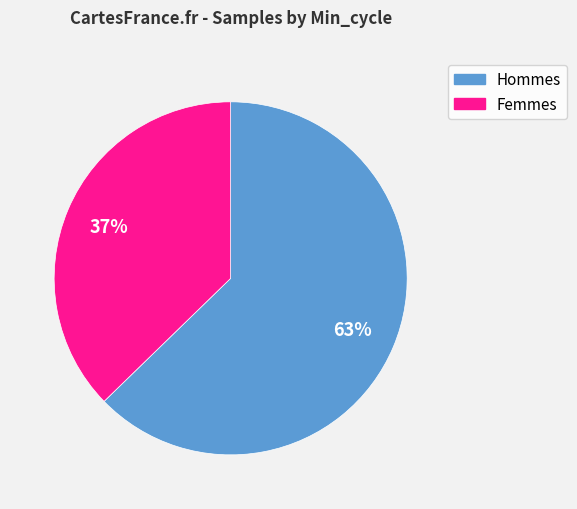

To the nearest percent, what is the average slice percentage?

50%